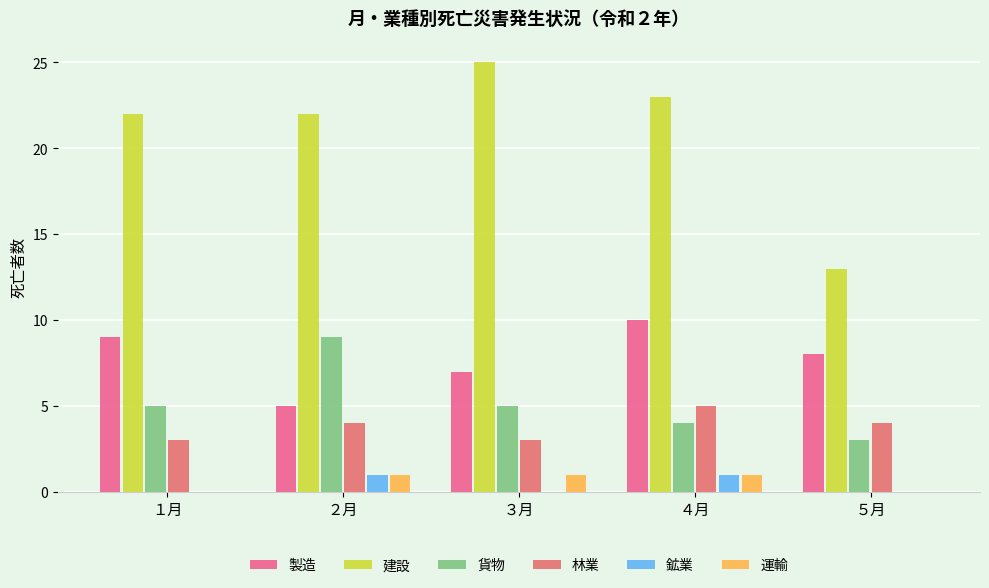

How many groups of bars are there?

5